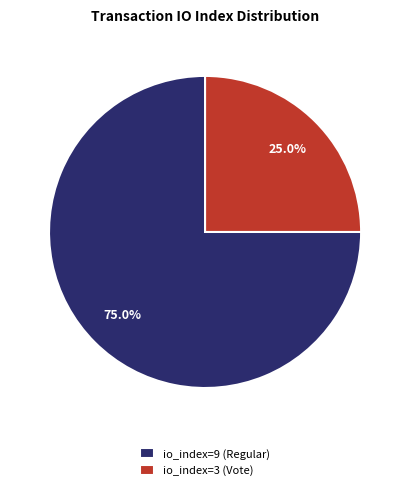

Rank the categories by value from highest to lowest.

io_index=9 (Regular), io_index=3 (Vote)